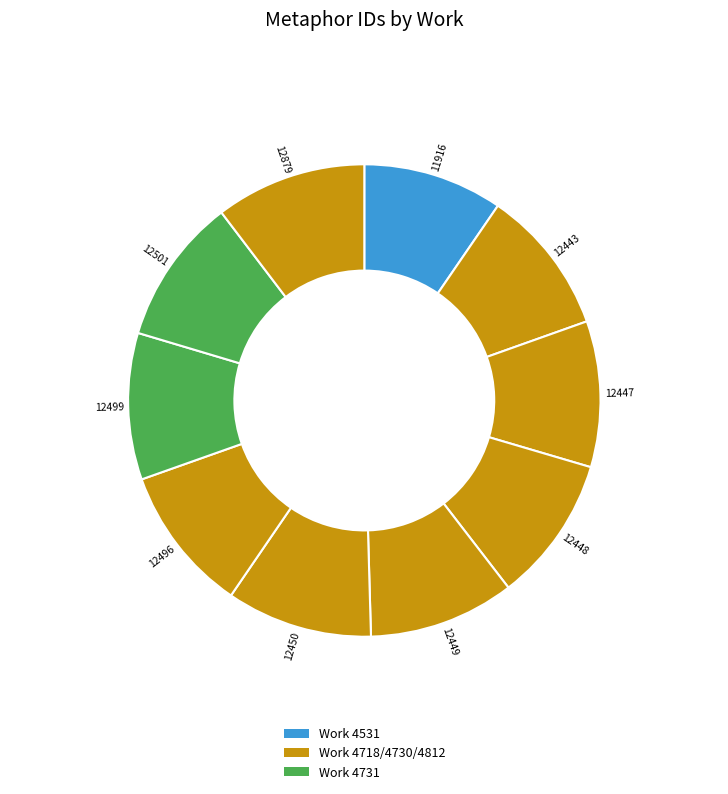

Does any single category account for the majority?

No